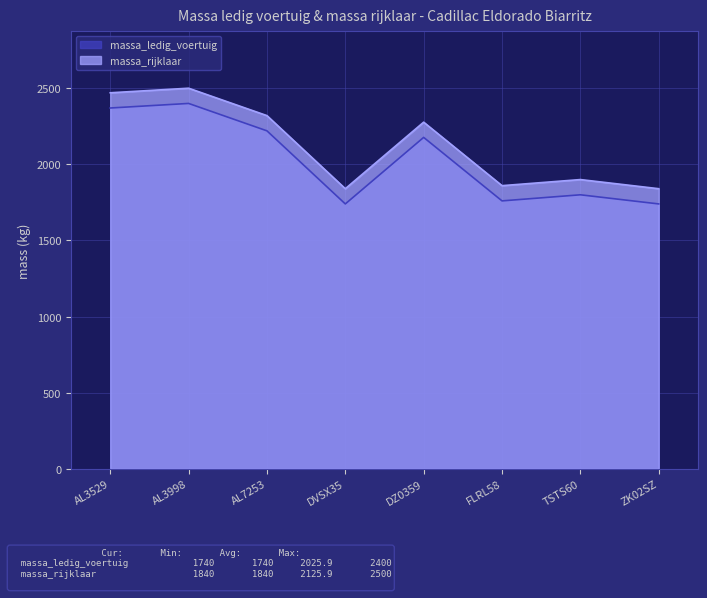

Reading right to left, extract all data points from this chart.

massa_ledig_voertuig: 1740	1800	1760	2177	1740	2220	2400	2370
massa_rijklaar: 1840	1900	1860	2277	1840	2320	2500	2470